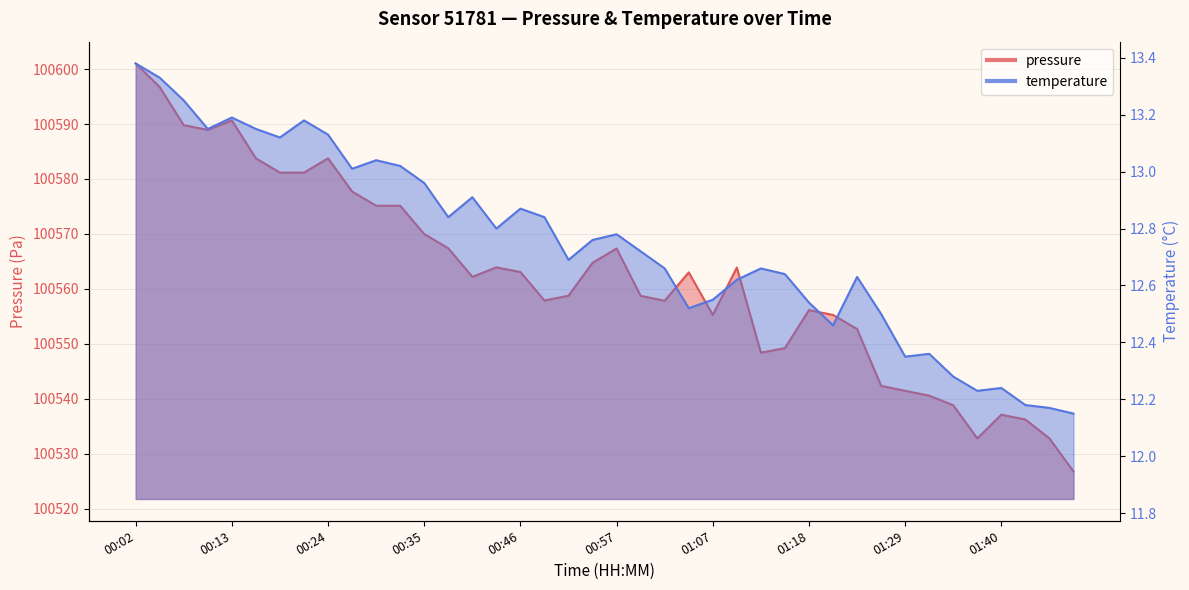

What is the sum of the temperature values at 01:46 and 01:05?

24.7